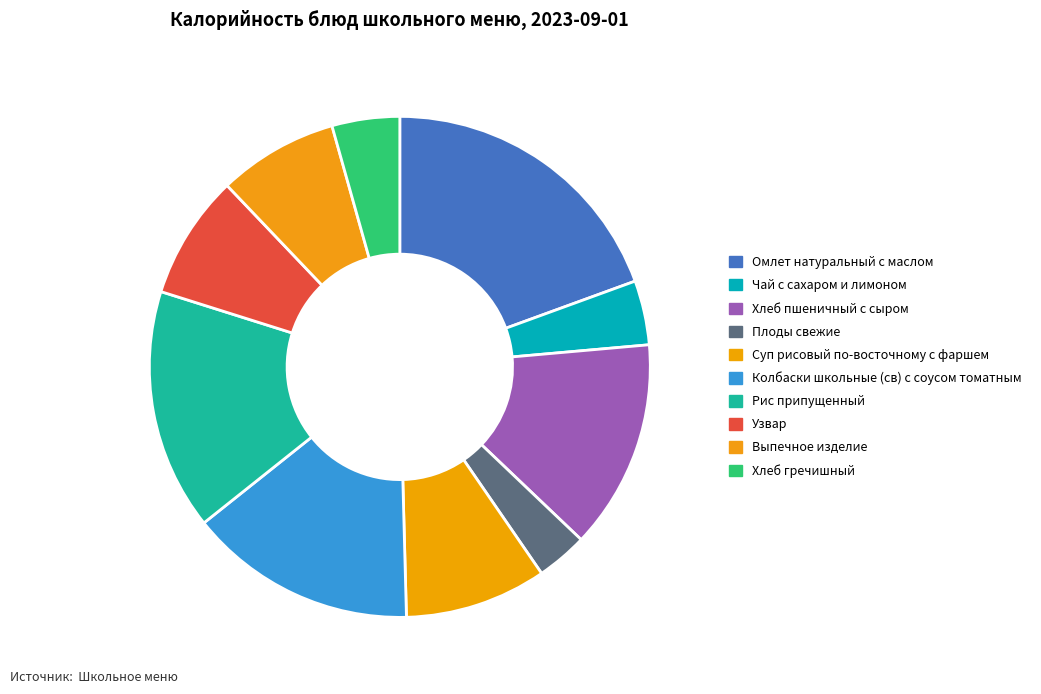

Which category has the smallest portion of the pie?

Плоды свежие